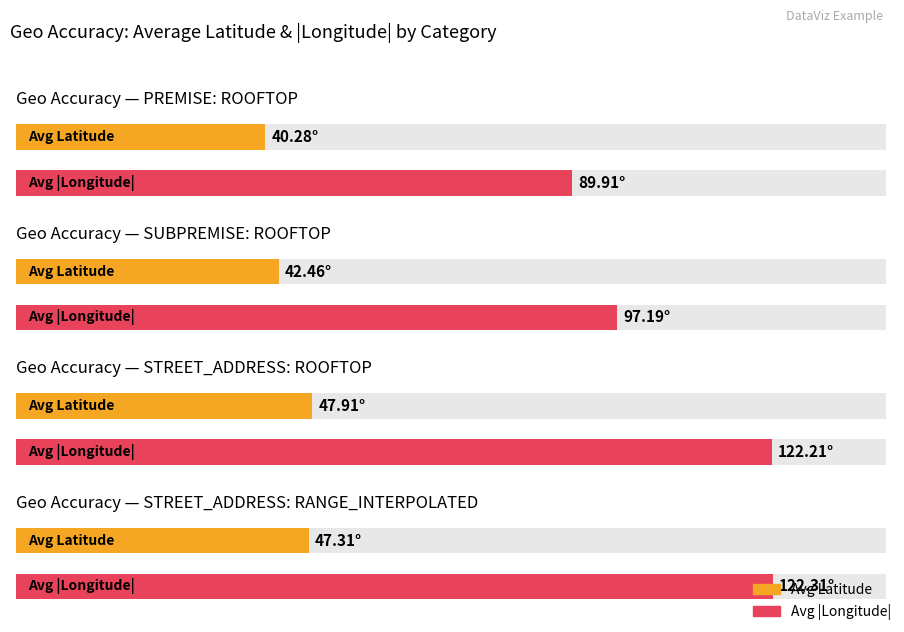

Is it true that Average Latitude equals 21.8 at SUBPREMISE: ROOFTOP?

False